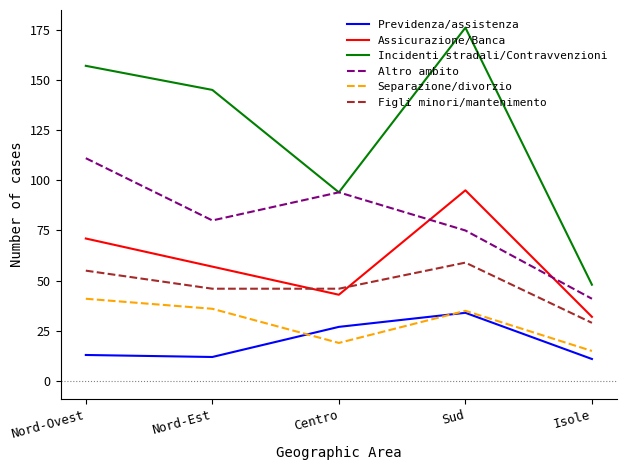

What position from the left is Sud?

4